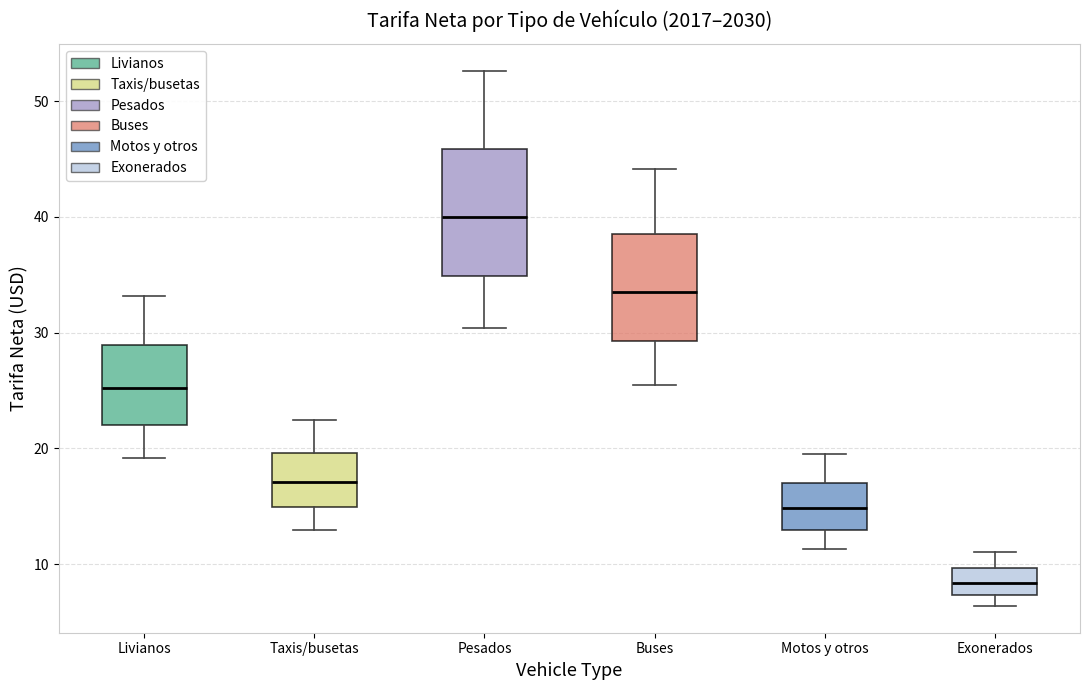

Where does the upper whisker of the box for Exonerados end on the y-axis? The values are not printed on the chart, so give them approximately, as read against the axis.

11